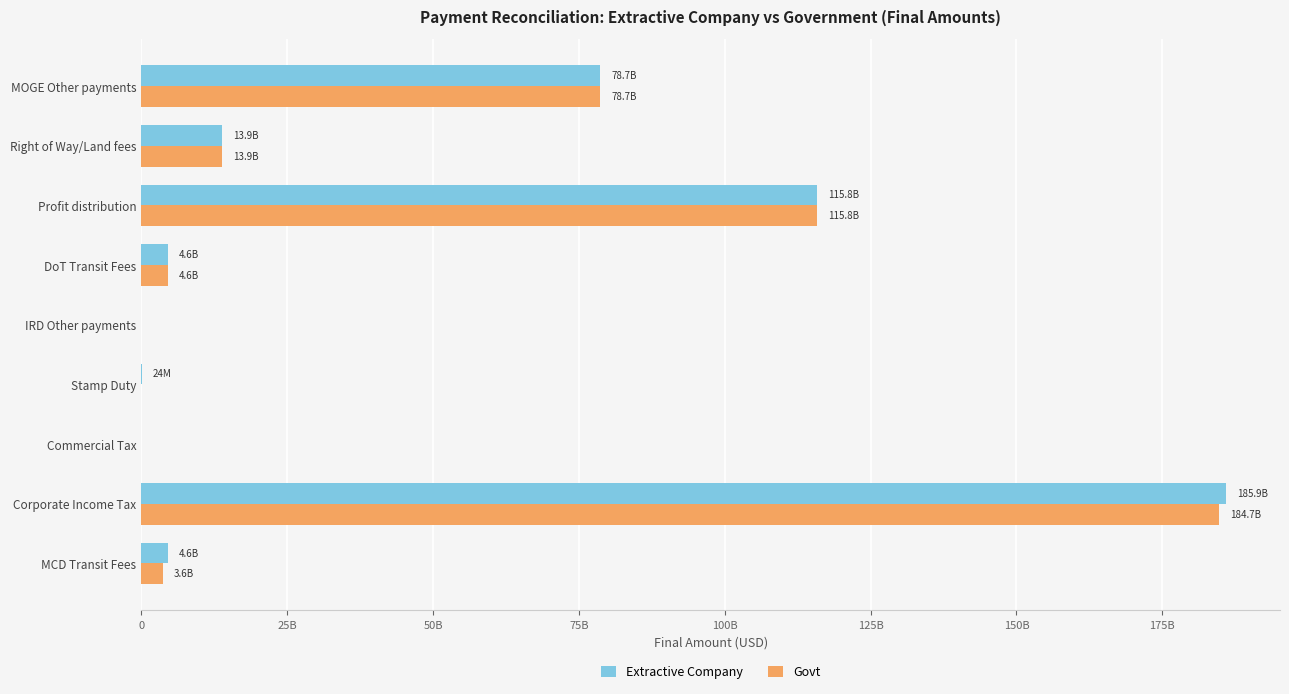

What are all the series names shown in the legend?

Extractive Company, Govt